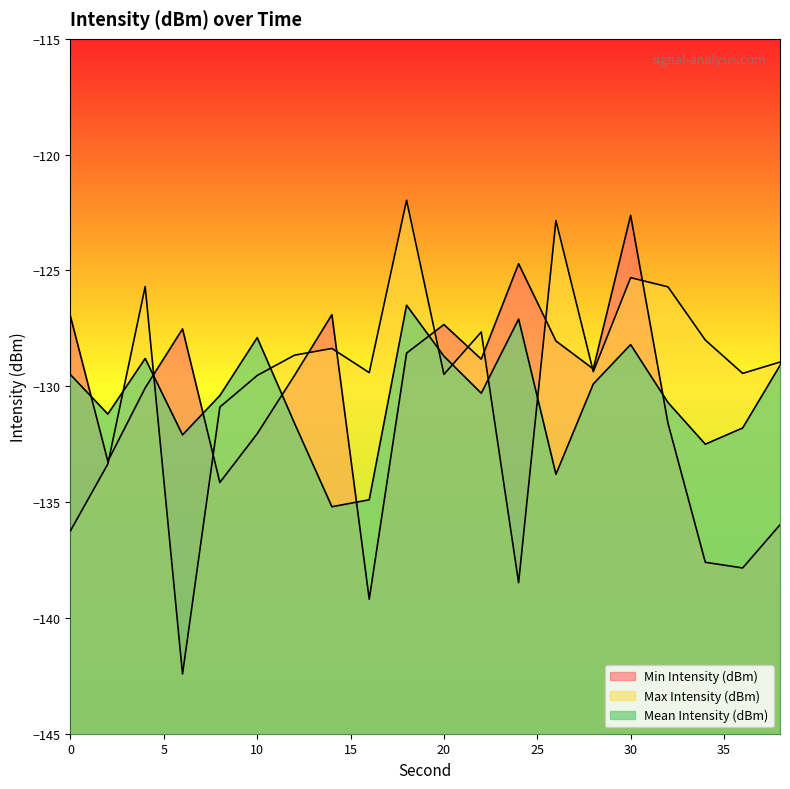

What are all the series names shown in the legend?

Min Intensity (dBm), Max Intensity (dBm), Mean Intensity (dBm)